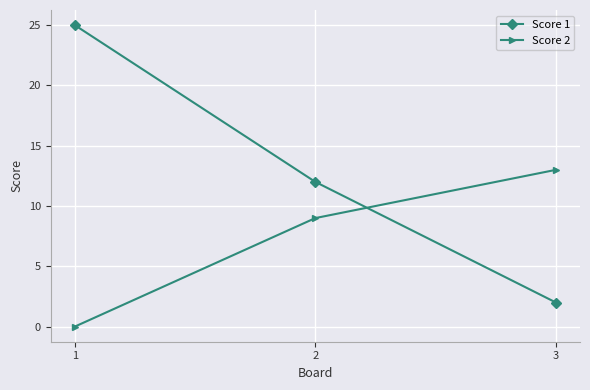

Rank the series at 1 from highest to lowest value.

Score 1, Score 2